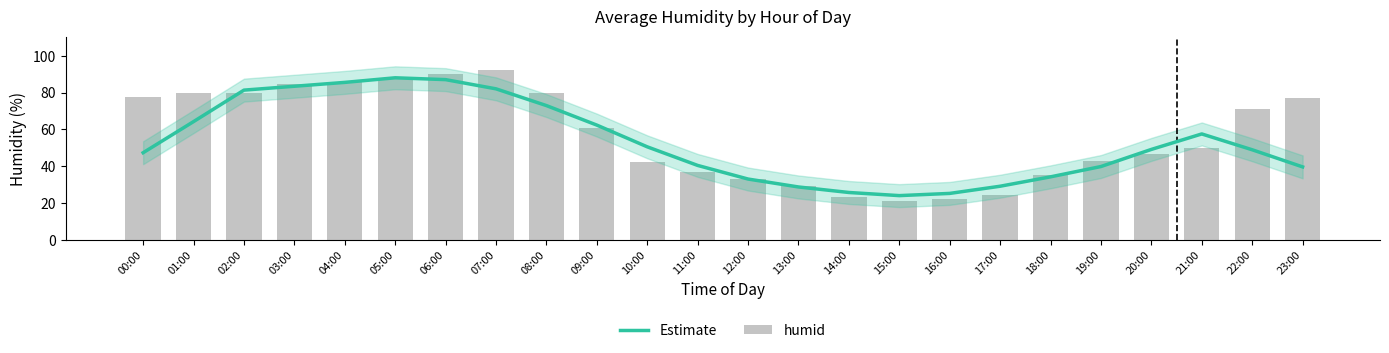

At how many categories does at least one series exceed 58?

12